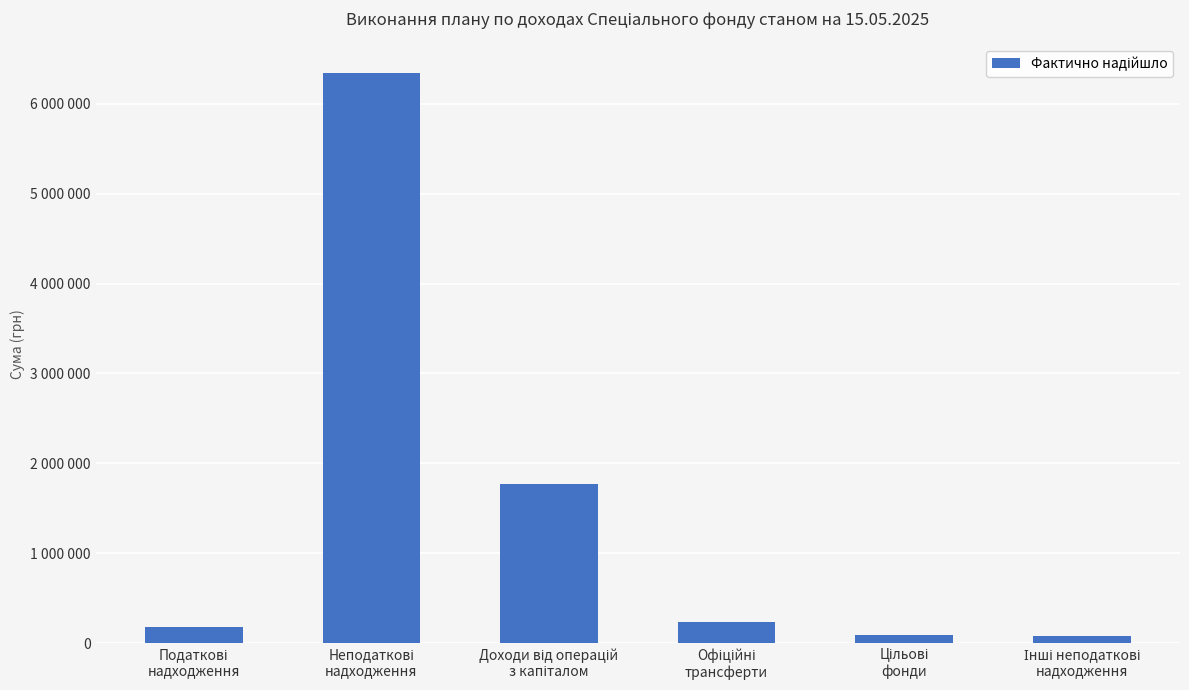

True or false: the data shows 242000.0 at Офіційні
трансферти.

True